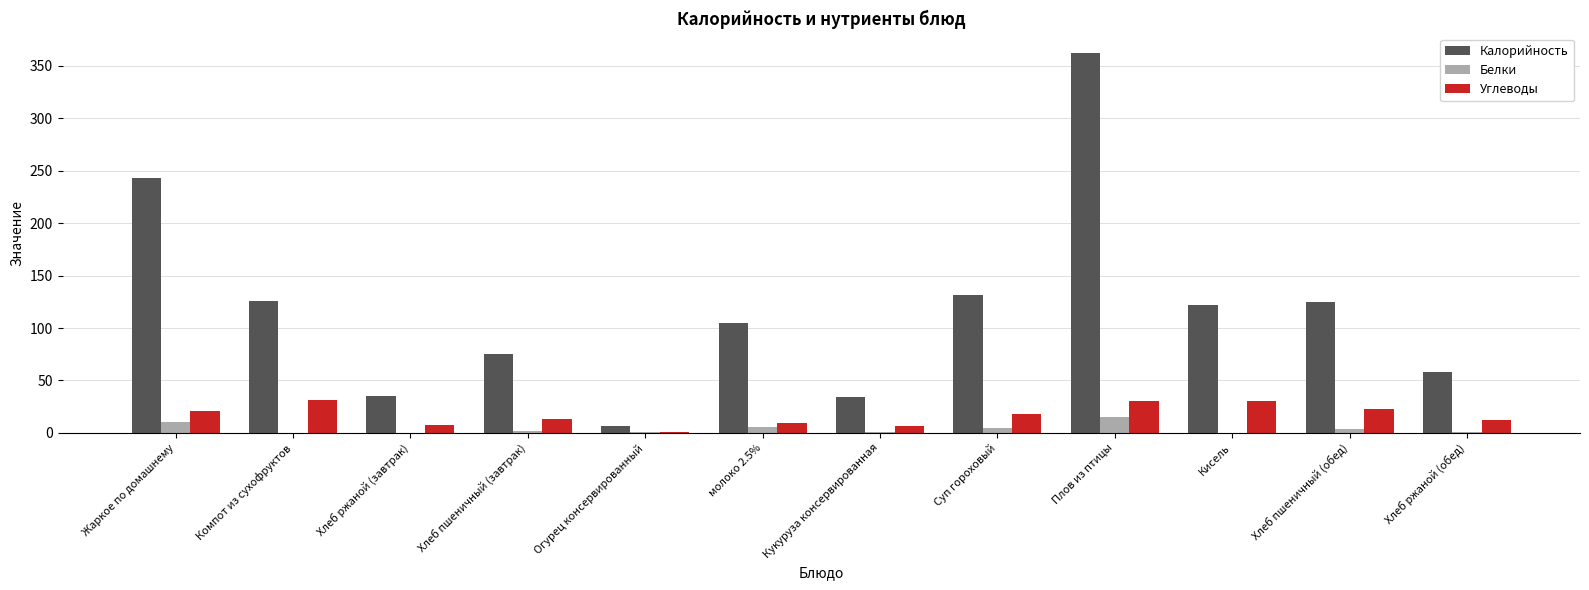

Which category has the highest value in the Калорийность series?

Плов из птицы